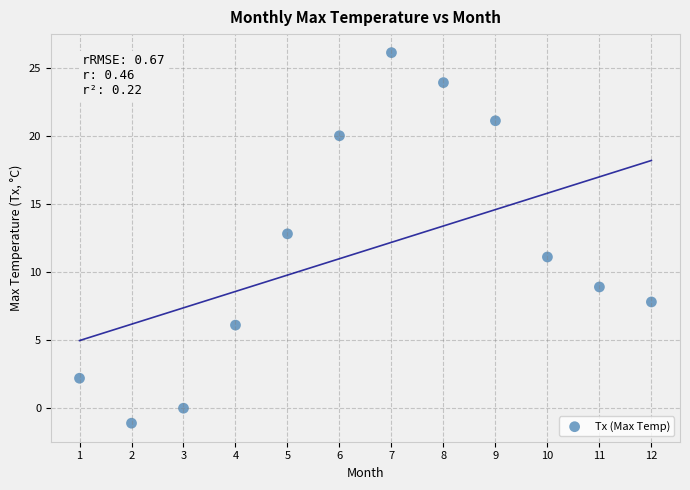

What is the average Y value?

11.6